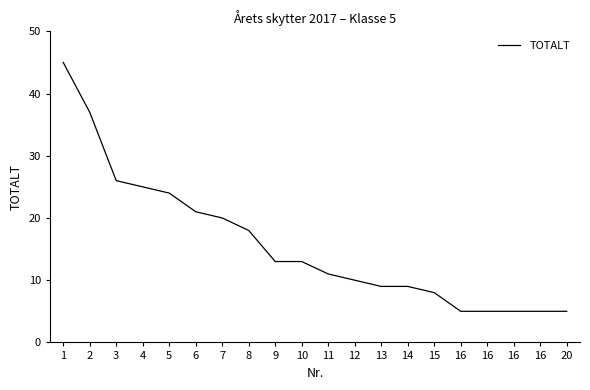

How many categories are shown in the chart?

20